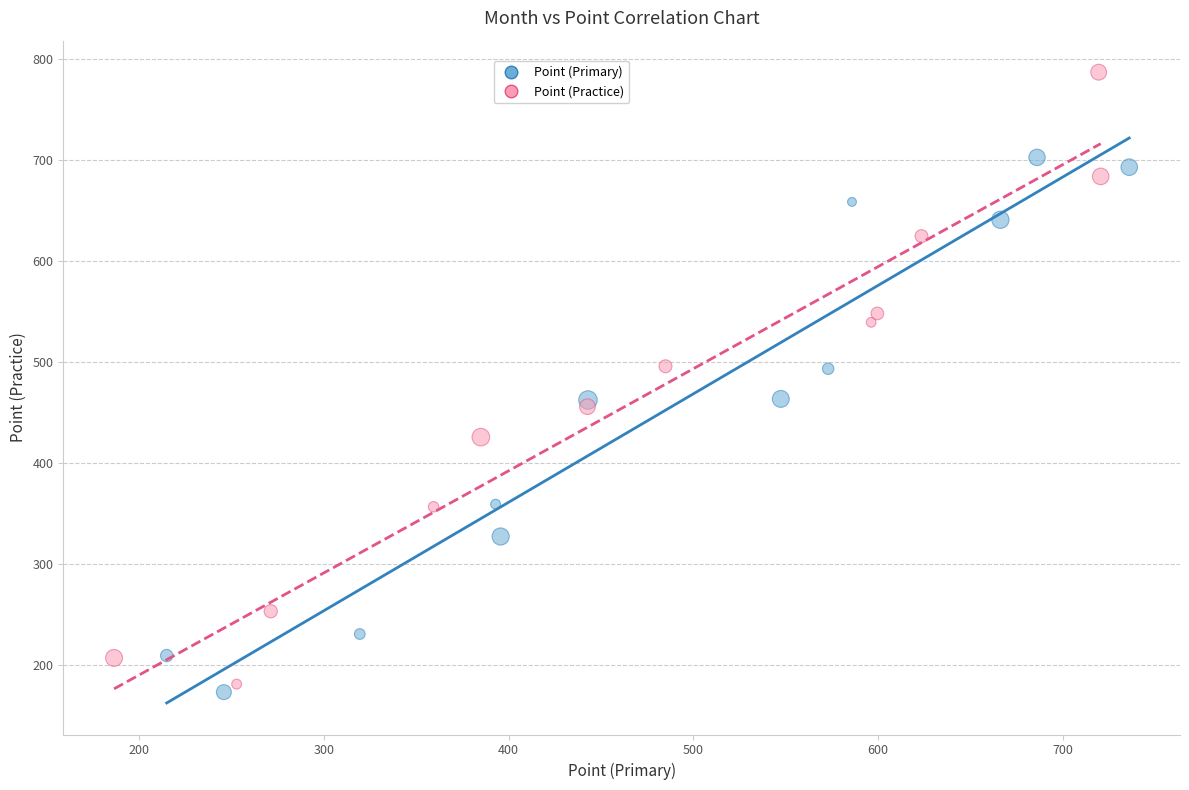

Which series has the widest spread of Y values?

Point (Practice)